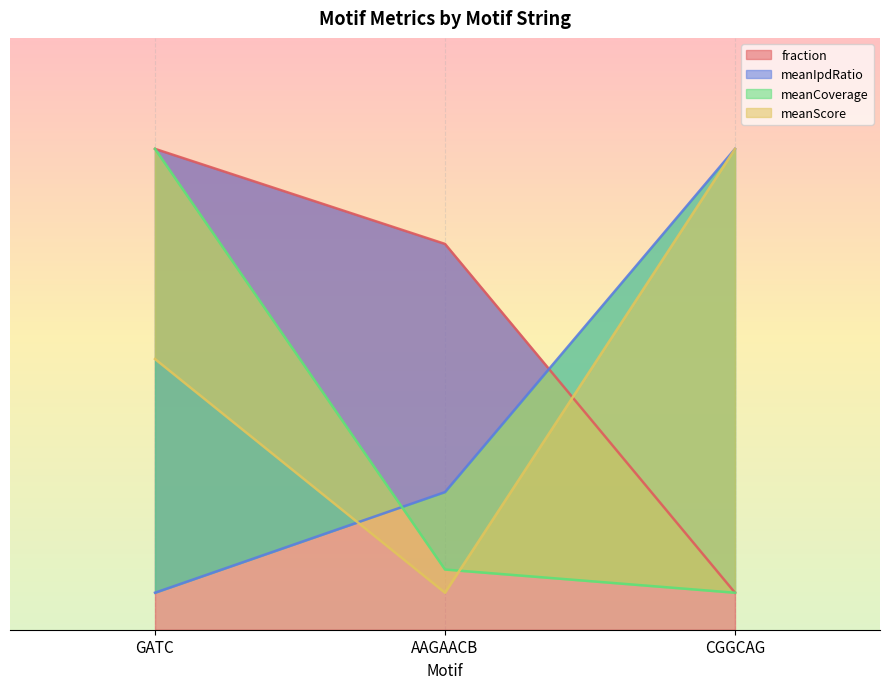

Reading left to right, transcribe all the data shown in this chart.

fraction: GATC=65.0	AAGAACB=52.1	CGGCAG=5.0
meanIpdRatio: GATC=5.0	AAGAACB=18.6	CGGCAG=65.0
meanCoverage: GATC=65.0	AAGAACB=8.1	CGGCAG=5.0
meanScore: GATC=36.6	AAGAACB=5.0	CGGCAG=65.0